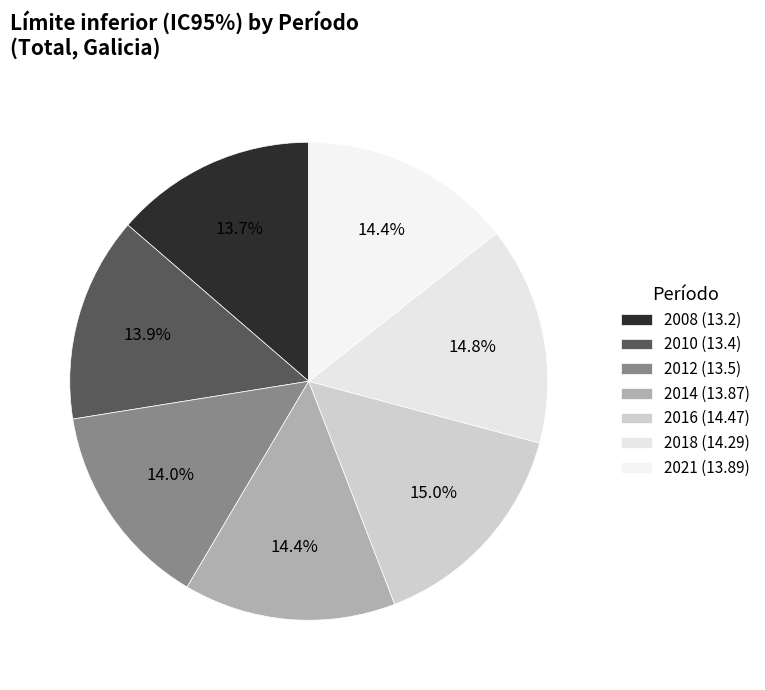

How many slices are in this pie chart?

7